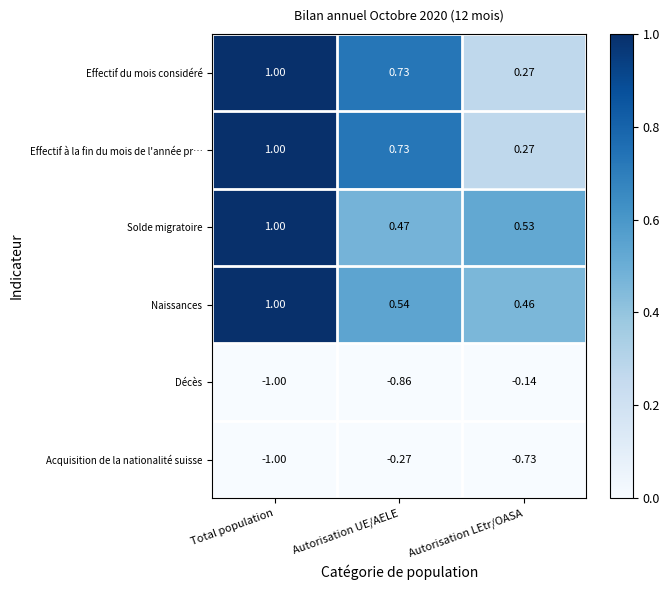

Which category has the highest value in the Décès series?

Autorisation LEtr/OASA